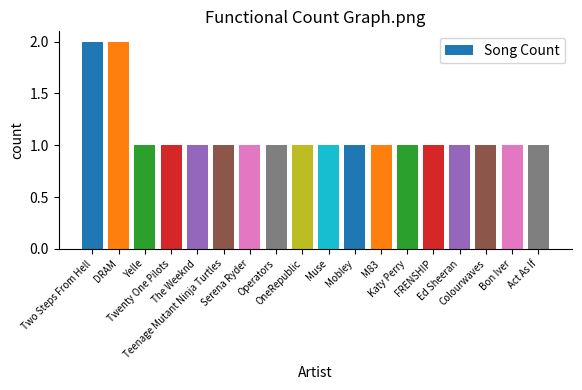

What is the average value?

1